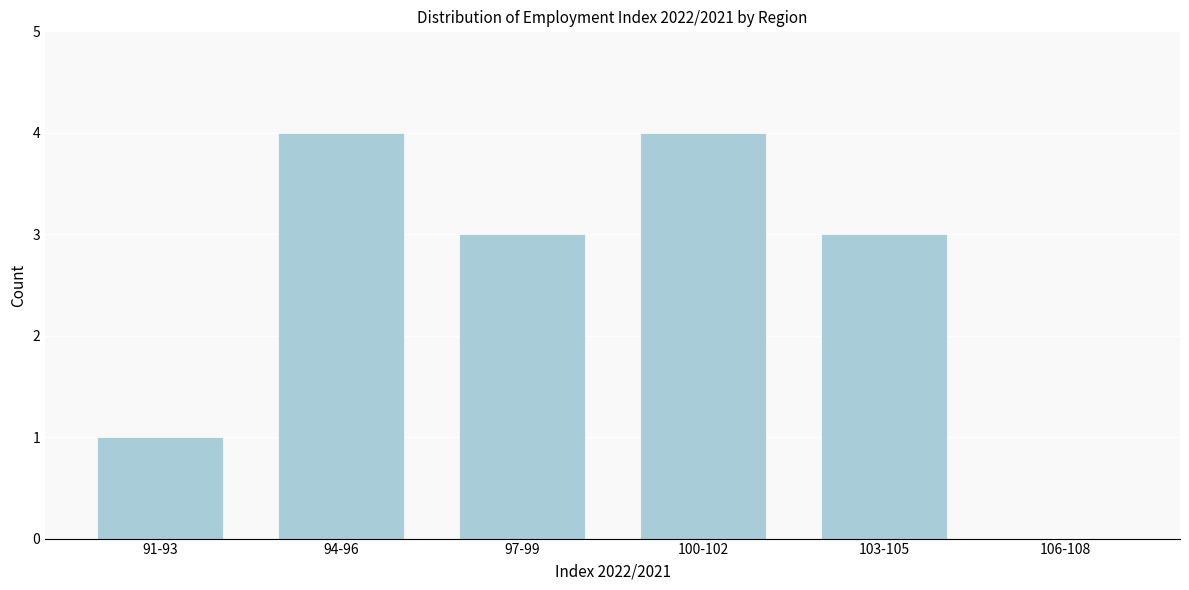

Reading left to right, extract all data points from this chart.

91-93=1	94-96=4	97-99=3	100-102=4	103-105=3	106-108=0